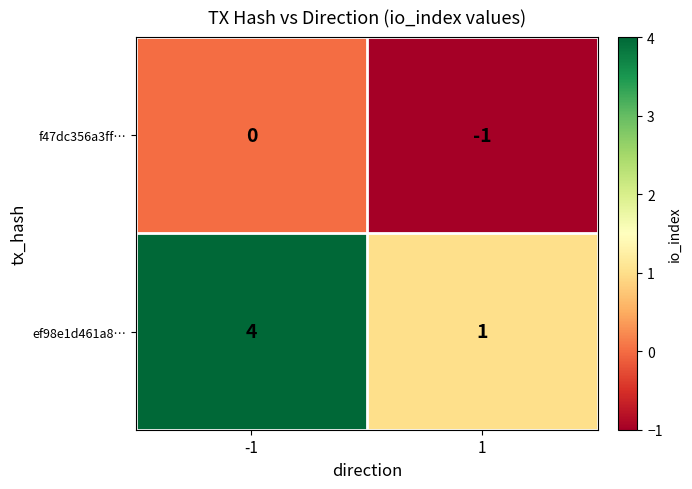

Reading right to left, extract all data points from this chart.

f47dc356a3ff…: 1=-1	-1=0
ef98e1d461a8…: 1=1	-1=4